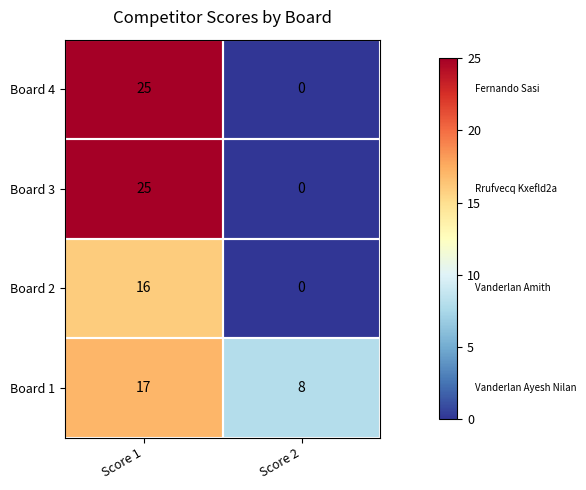

At how many categories does at least one series exceed 21?

1